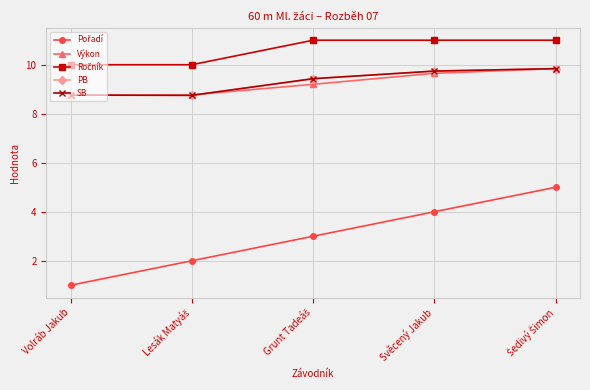

What position from the right is Volráb Jakub?

5